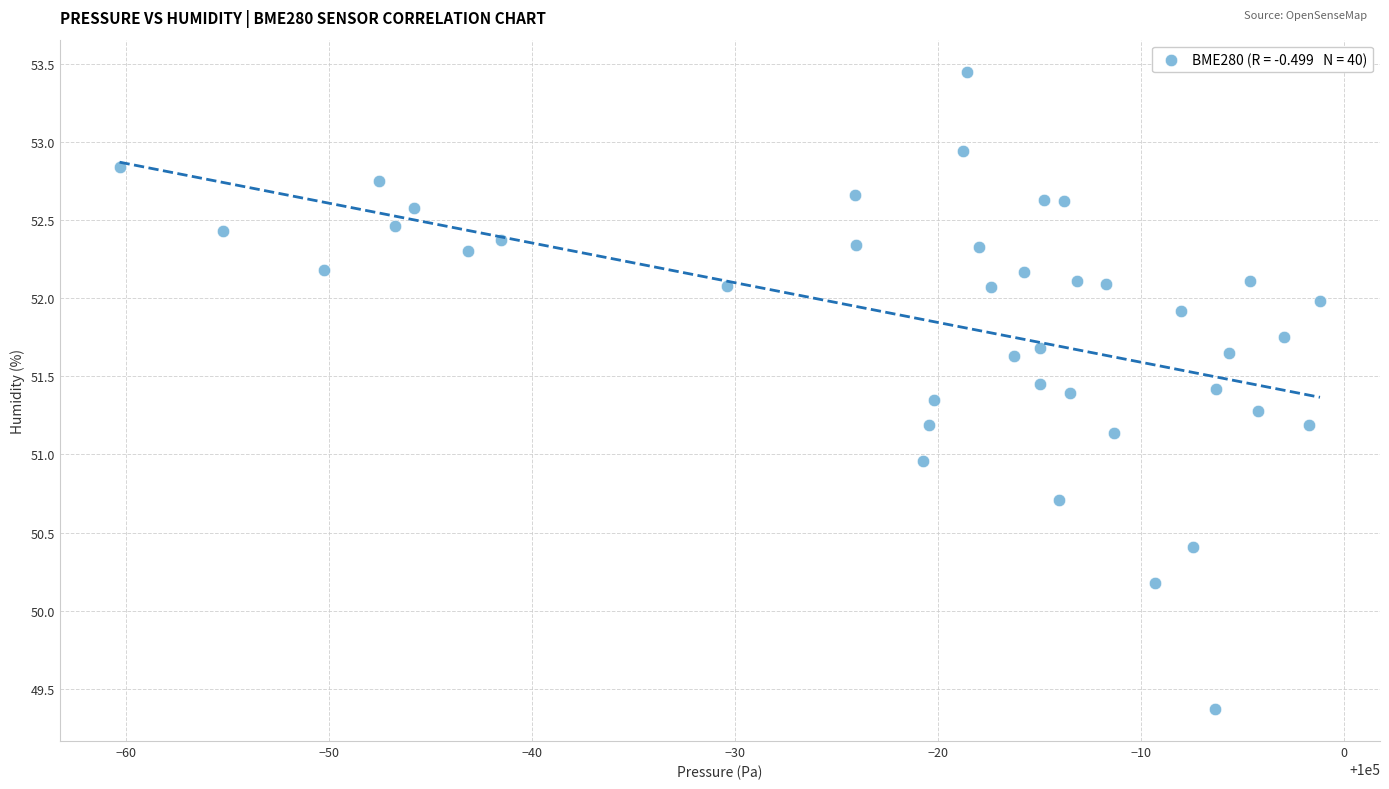

What is the range of Y values (max minus min)?

4.1